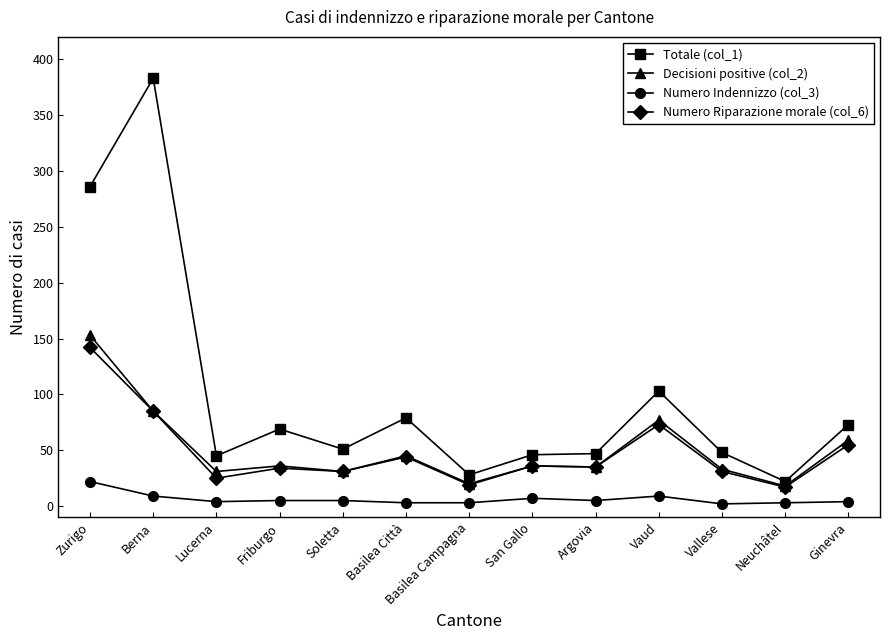

Where does the Decisioni positive (col_2) series first go above 36?

Zurigo